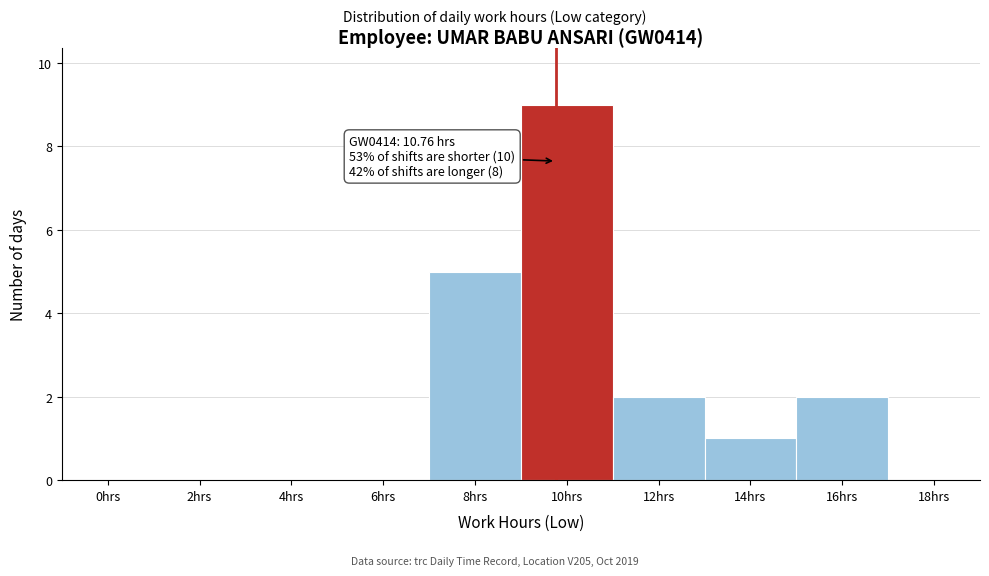

Reading right to left, list all the values displayed in this chart.

18hrs=0	16hrs=2	14hrs=1	12hrs=2	10hrs=9	8hrs=5	6hrs=0	4hrs=0	2hrs=0	0hrs=0